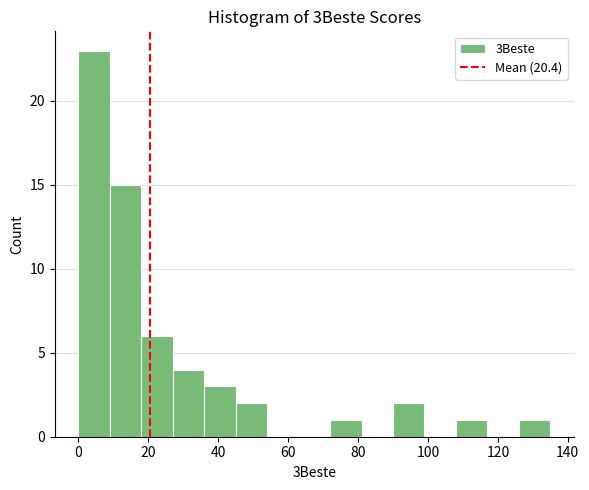

Reading left to right, transcribe this chart: for each bar, give the range it covers on the x-axis and its height. Neither the bar edges nor the heights are printed on the chart, so give them approximately, as read against the axes.

0 to 9: 23
9 to 18: 15
18 to 27: 6
27 to 36: 4
36 to 45: 3
45 to 54: 2
54 to 63: 0
63 to 72: 0
72 to 81: 1
81 to 90: 0
90 to 99: 2
99 to 108: 0
108 to 117: 1
117 to 126: 0
126 to 135: 1